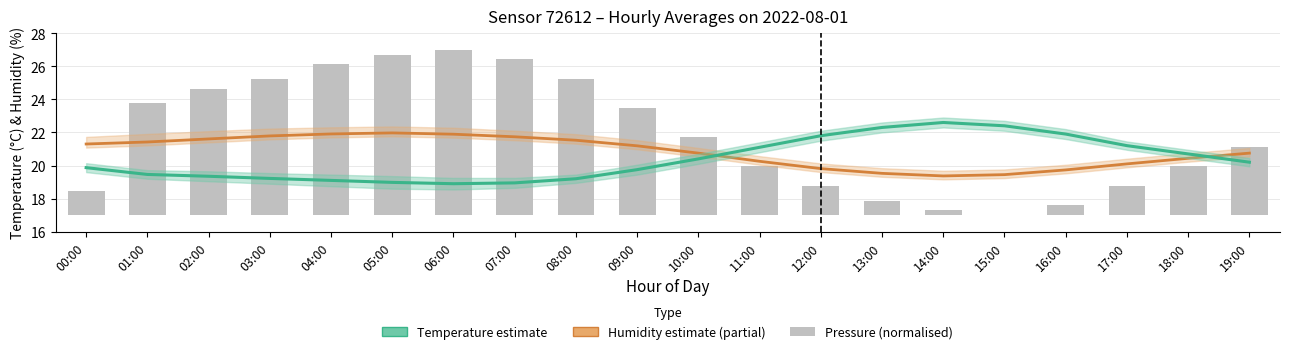

What position from the right is 18:00?

2